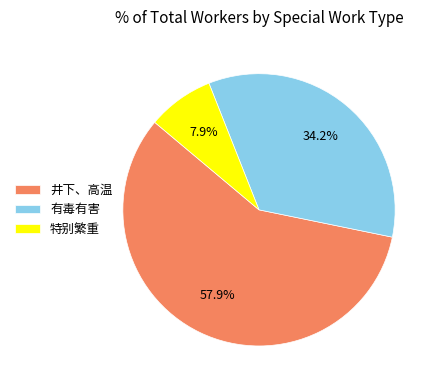

What percentage is NOT represented by 井下、高温?

42.1%